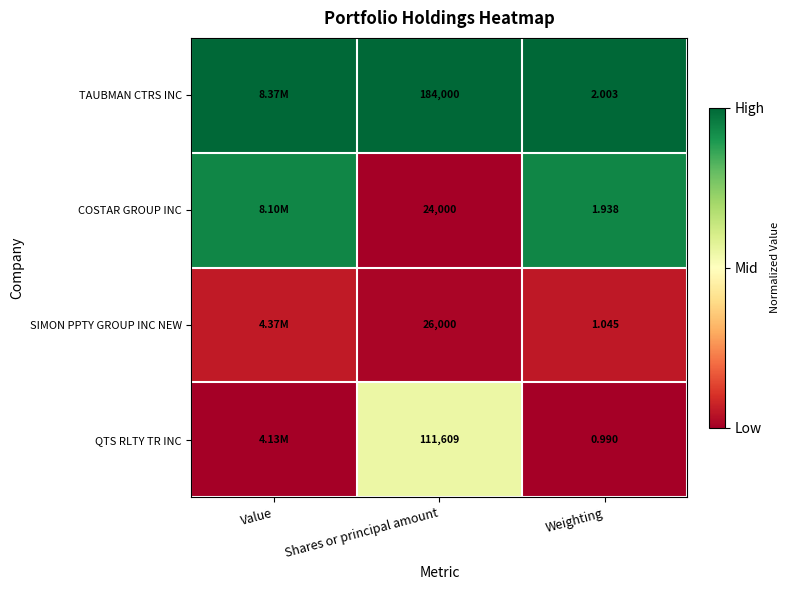

Rank the series at Shares or principal amount from lowest to highest value.

COSTAR GROUP INC, SIMON PPTY GROUP INC NEW, QTS RLTY TR INC, TAUBMAN CTRS INC